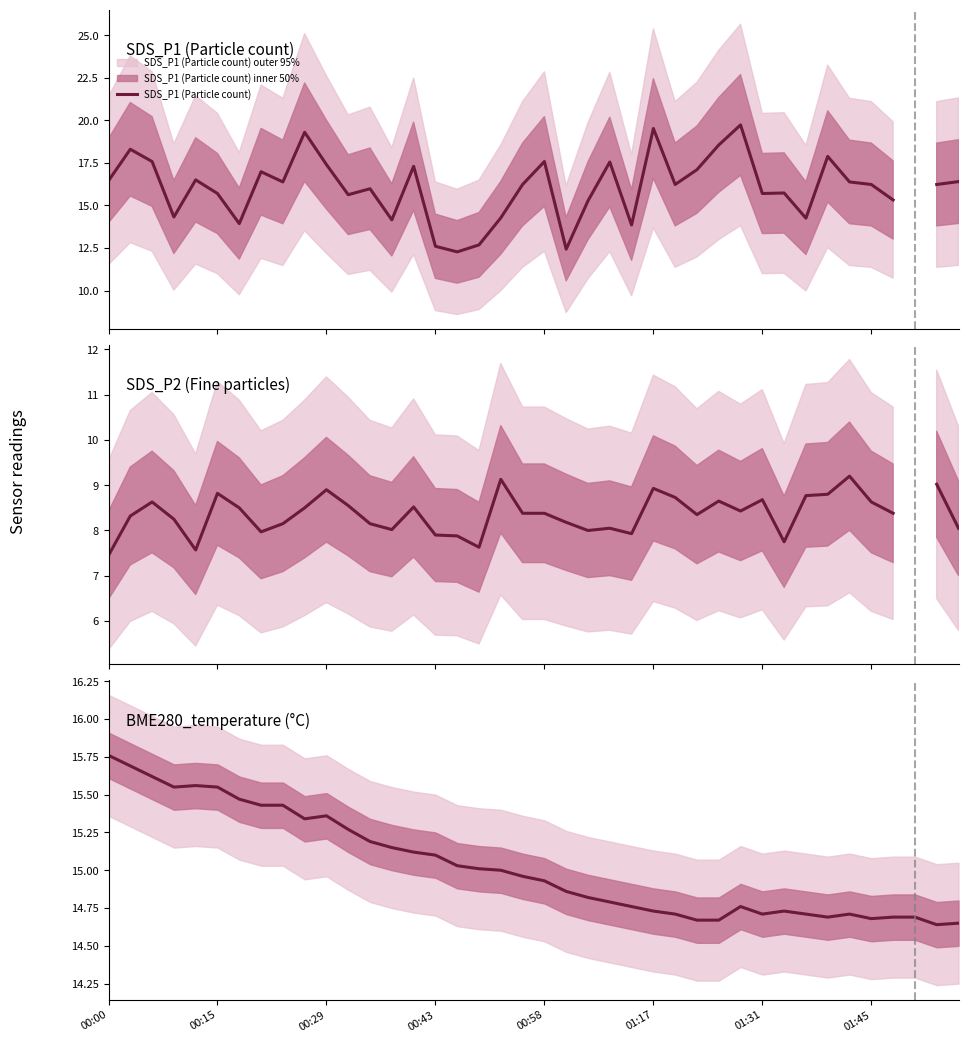

Which label corresponds to the smallest value in the chart?

00:00